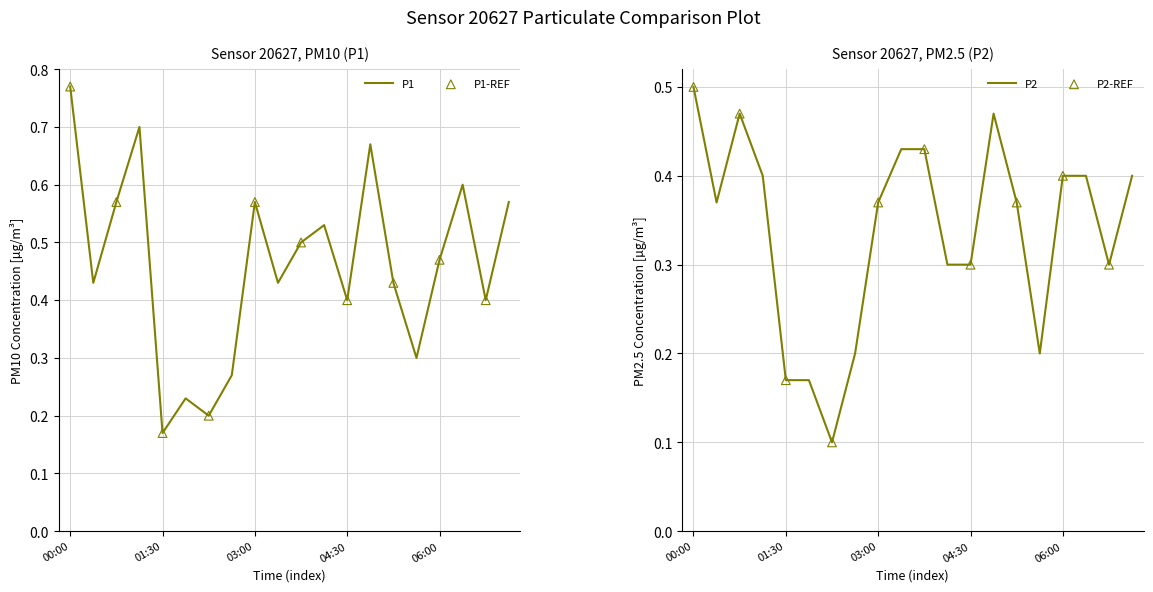

Which series has the largest Y range (max minus min)?

P1